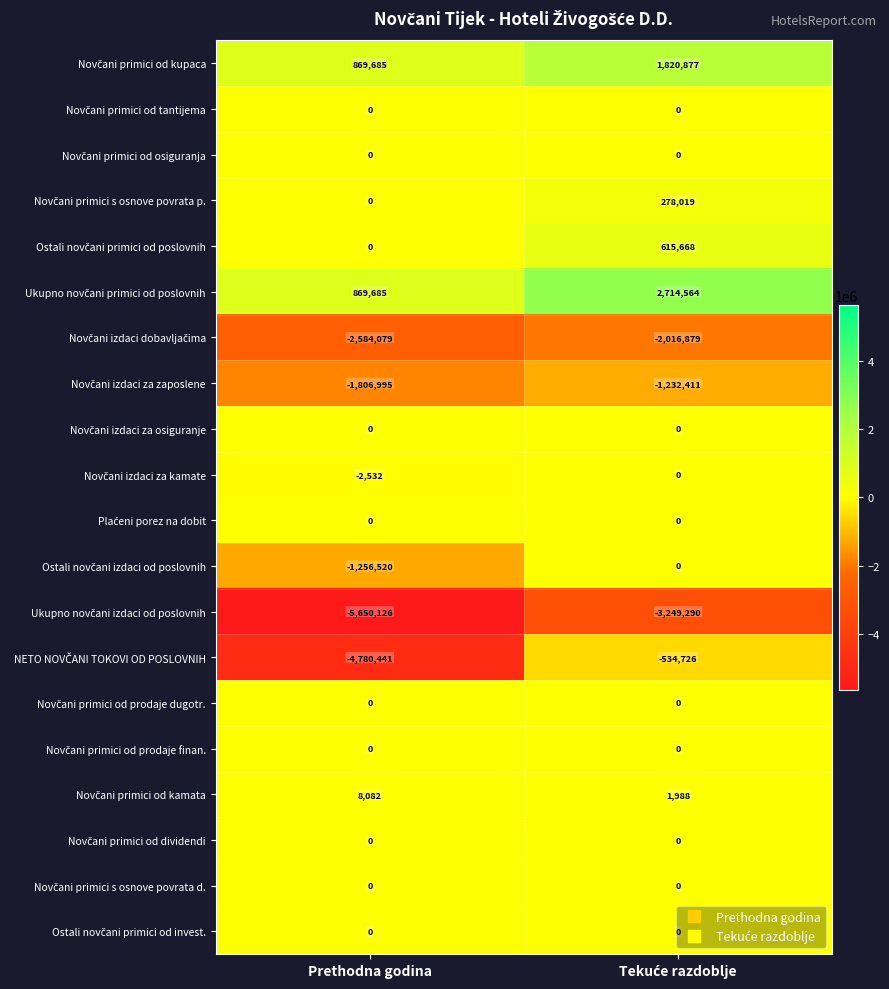

What is the spread (max minus min) of values at Prethodna godina?

6519811